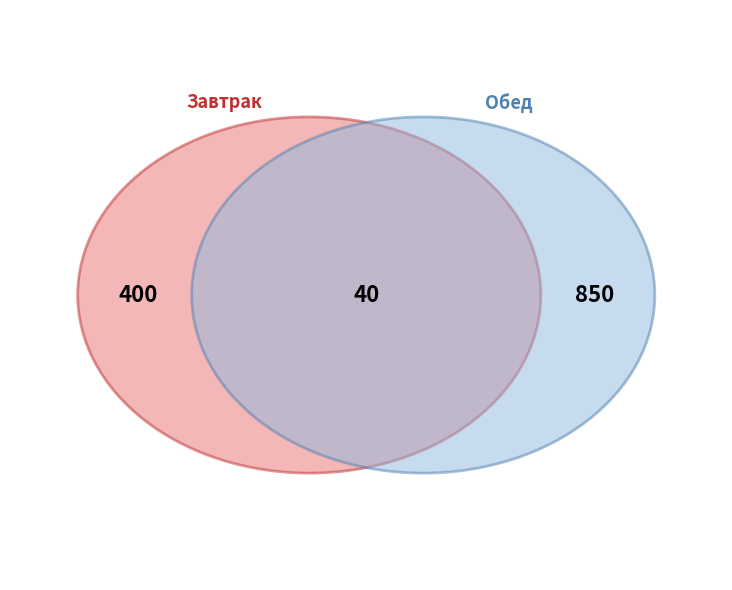

Is there any slice that represents more than half of the pie?

No